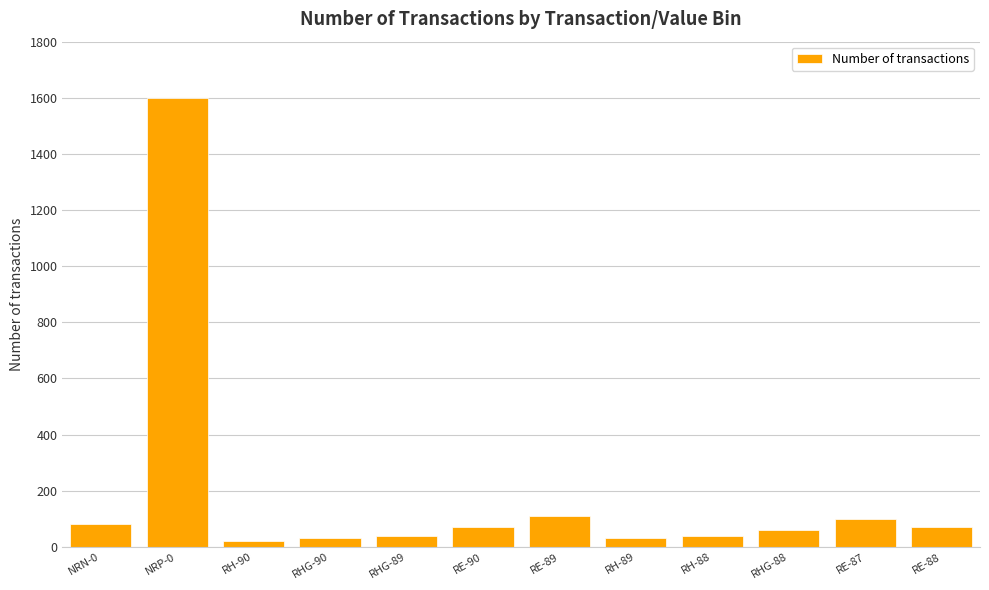

The value at NRP-0 is 1600. True or false?

True